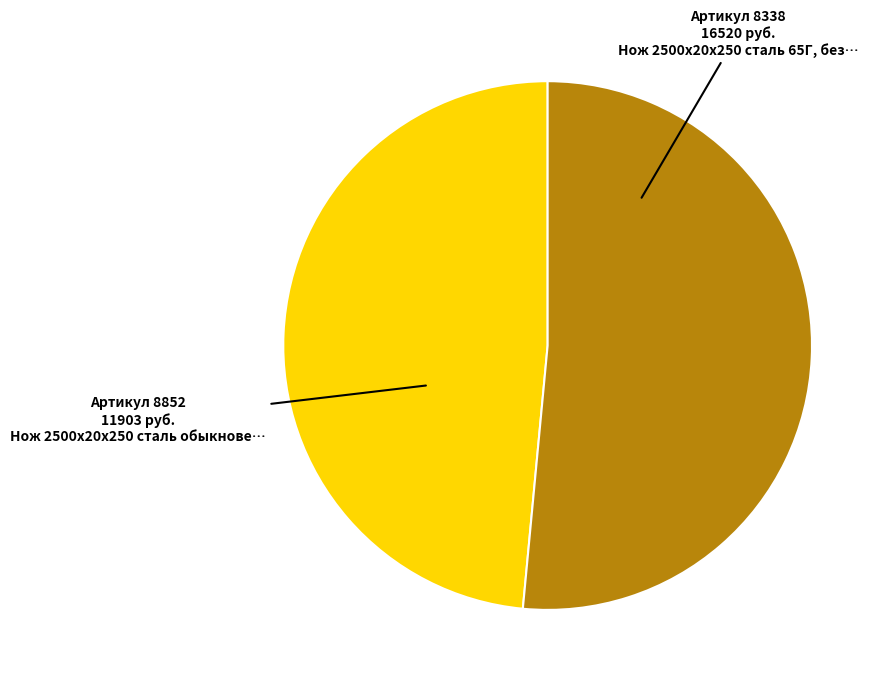

How many slices are in this pie chart?

2